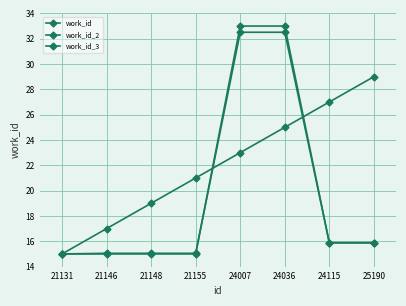

What is the lowest value of the work_id_2 series?

15.0